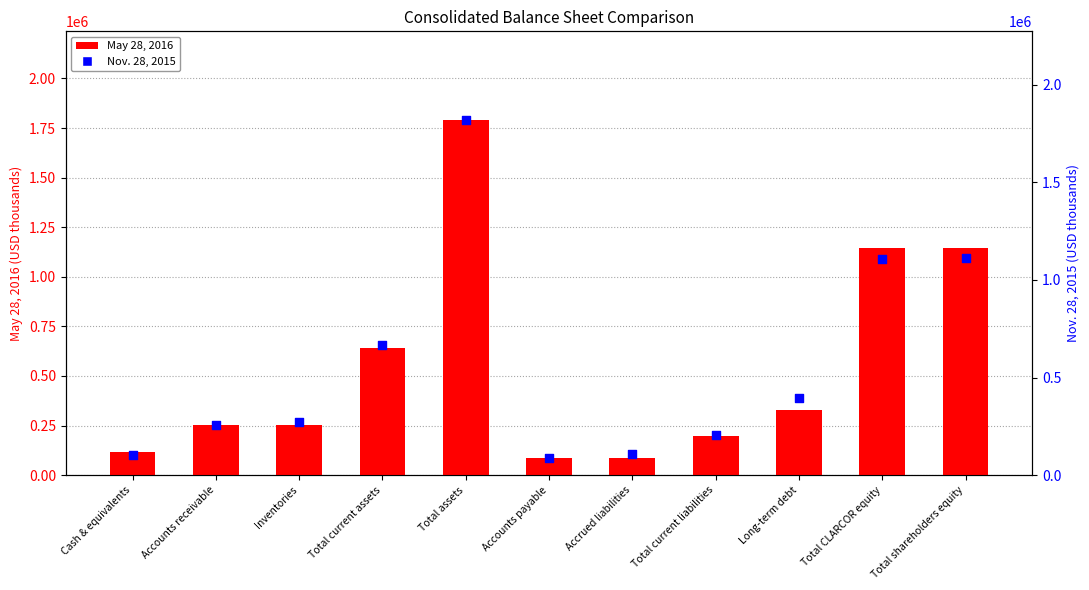

At which category is the sum across all series the highest?

Total assets